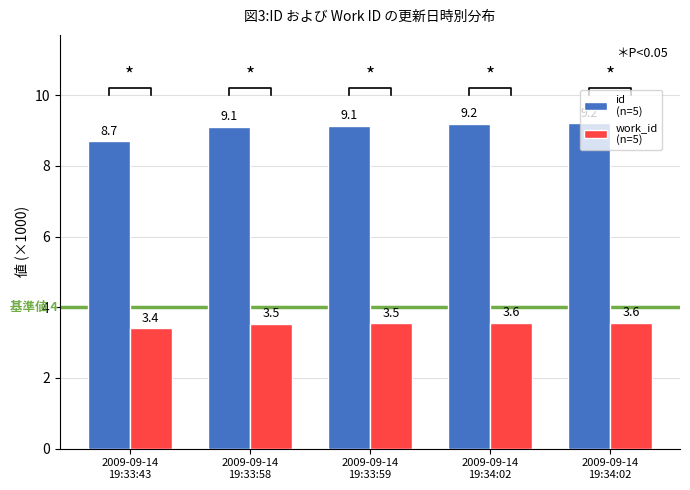

At how many categories does at least one series exceed 8?

5